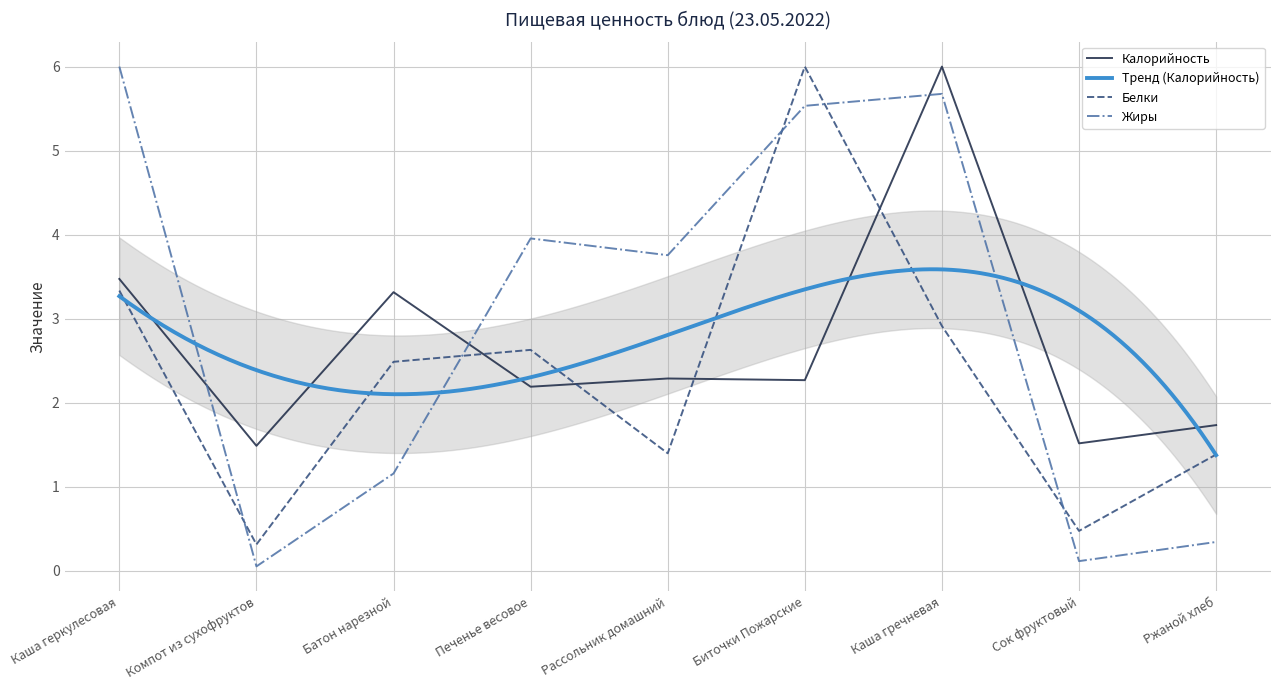

Reading left to right, list all the values displayed in this chart.

Калорийность: 3.5	1.5	3.3	2.2	2.3	2.3	6.0	1.5	1.7
Белки: 3.3	0.3	2.5	2.6	1.4	6.0	2.9	0.5	1.4
Жиры: 6.0	0.1	1.2	4.0	3.8	5.5	5.7	0.1	0.3